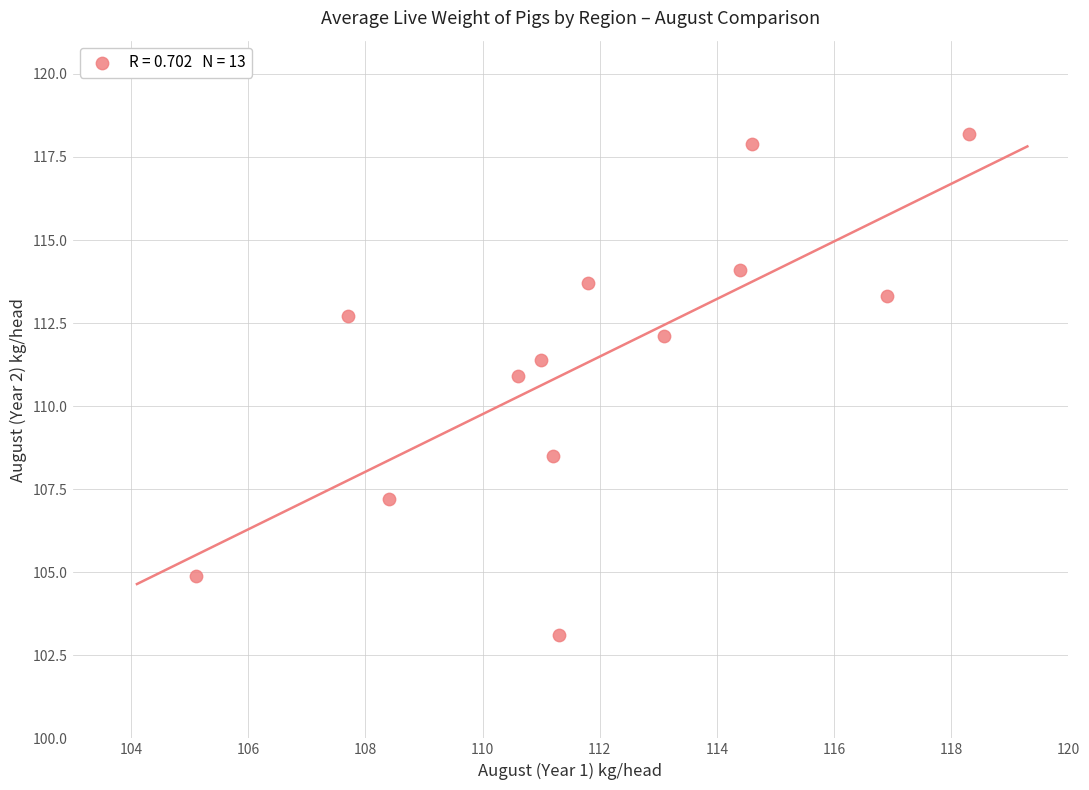

What is the range of Y values (max minus min)?

15.1